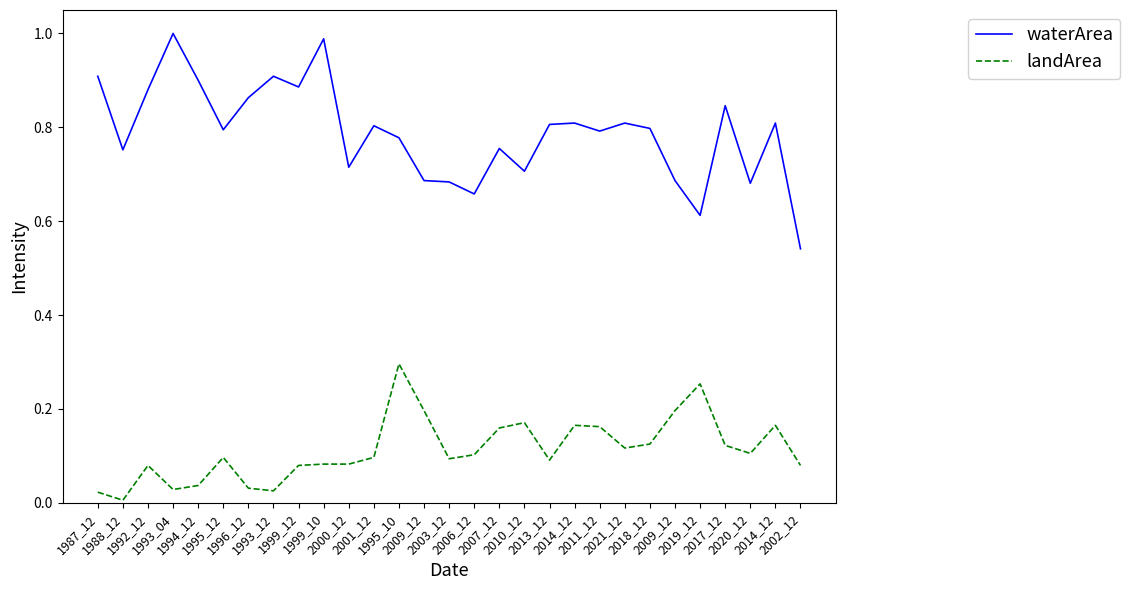

How many lines are shown in the chart?

2